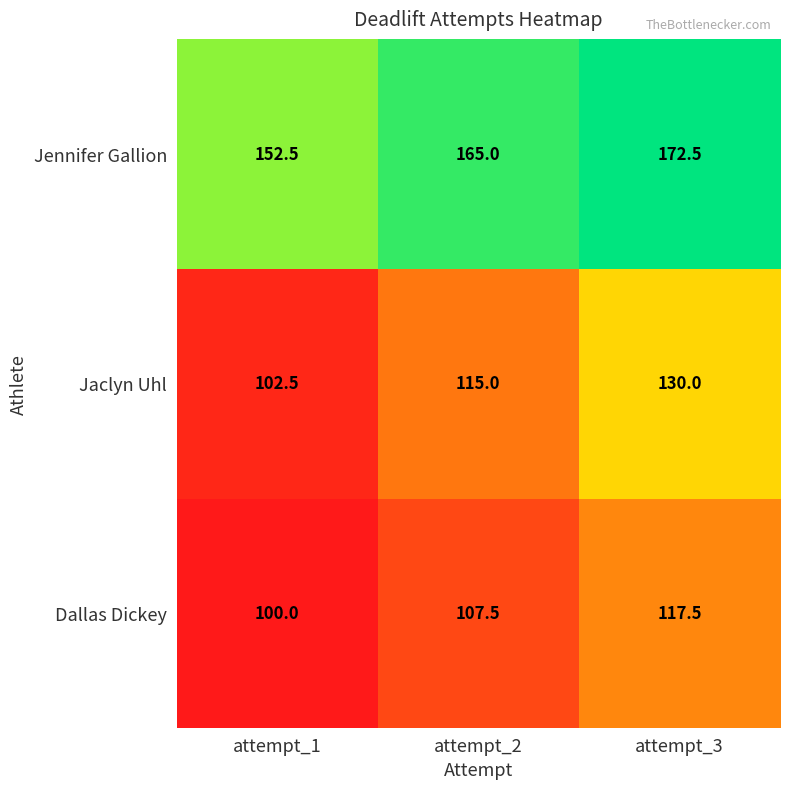

Reading left to right, what are all the values shown in this chart?

Jennifer Gallion: 152.5	165.0	172.5
Jaclyn Uhl: 102.5	115.0	130.0
Dallas Dickey: 100.0	107.5	117.5